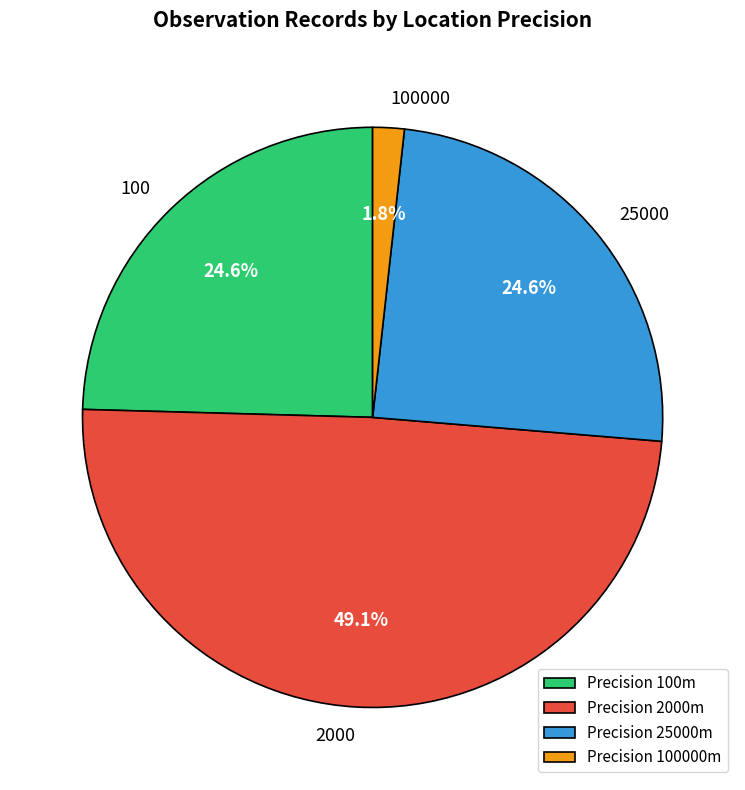

Approximately how many times larger is the value at Precision 2000m compared to Precision 25000m?

2.0